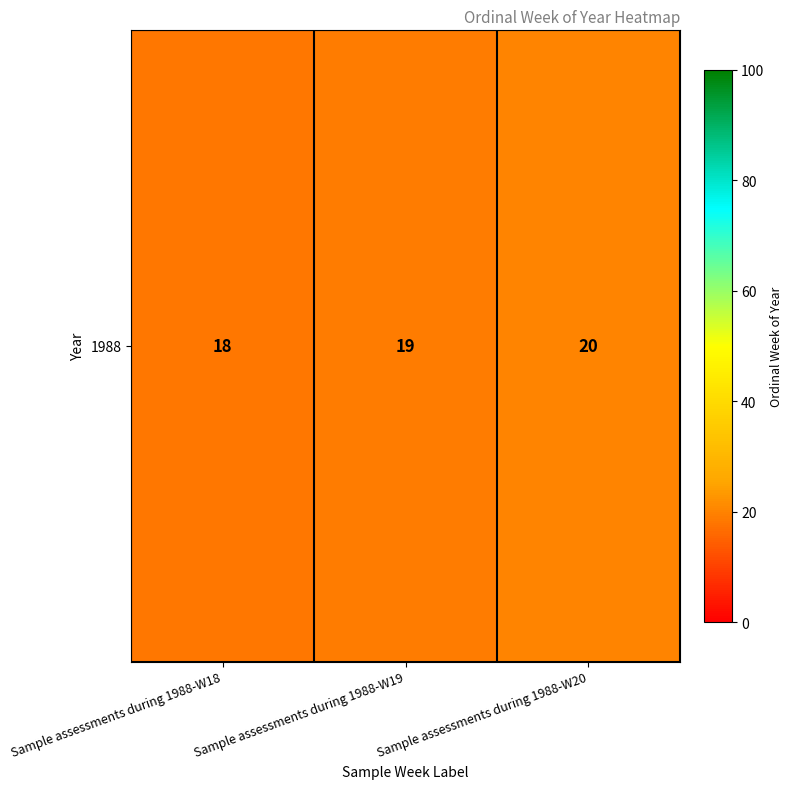

Which label corresponds to the smallest value in the chart?

Sample assessments during 1988-W18